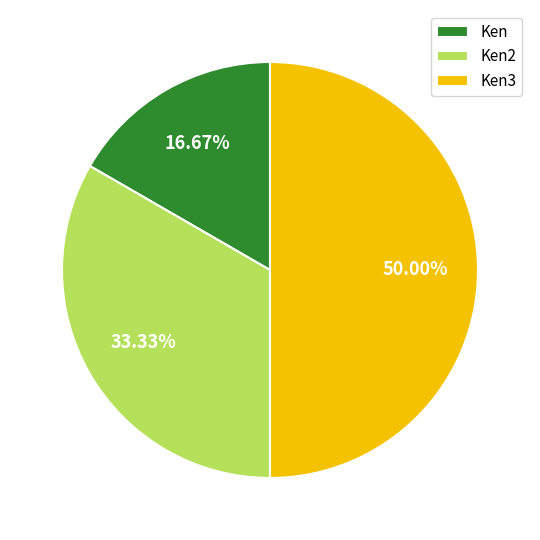

What percentage is the Ken3 slice, to the nearest percent?

50%